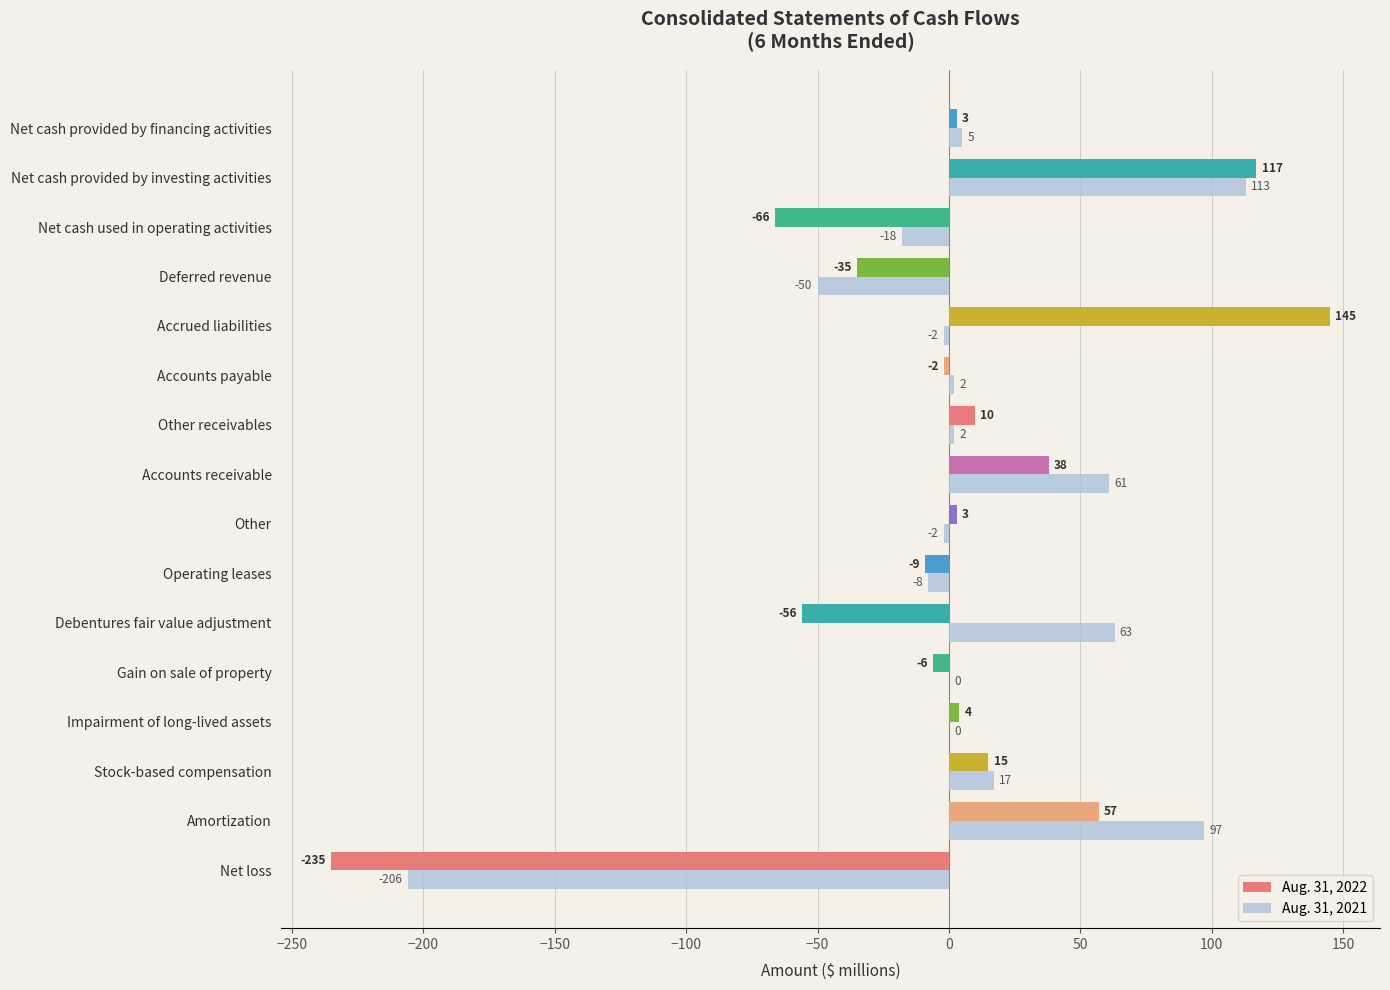

Between Accounts receivable and Net cash used in operating activities, which series saw the biggest shift?

Aug. 31, 2022